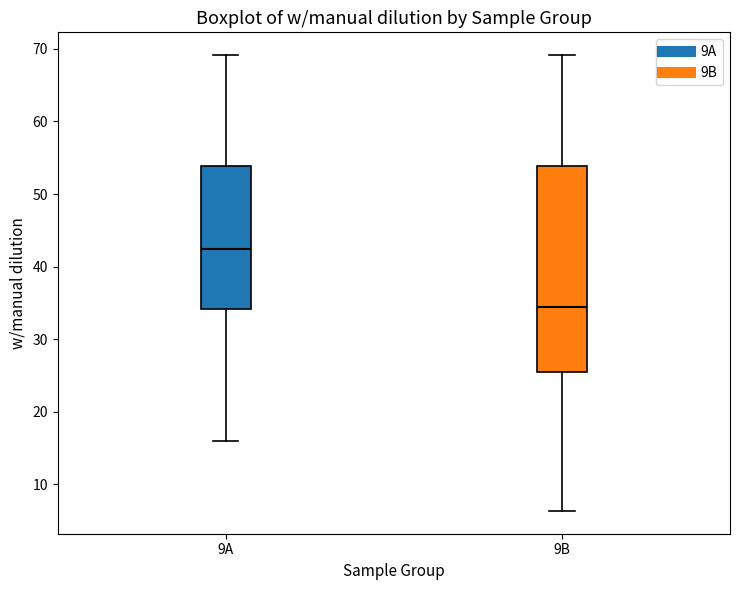

Which box has the lowest median line?

9B